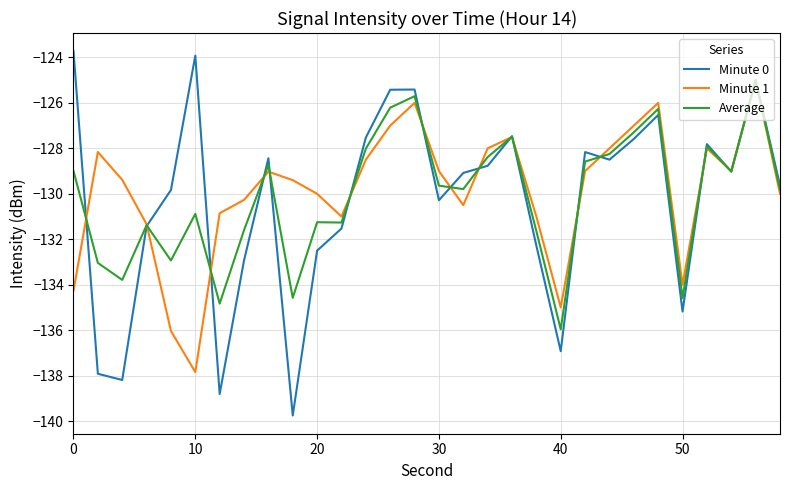

Rank the series by their average value, from lowest to highest.

Minute 0, Average, Minute 1